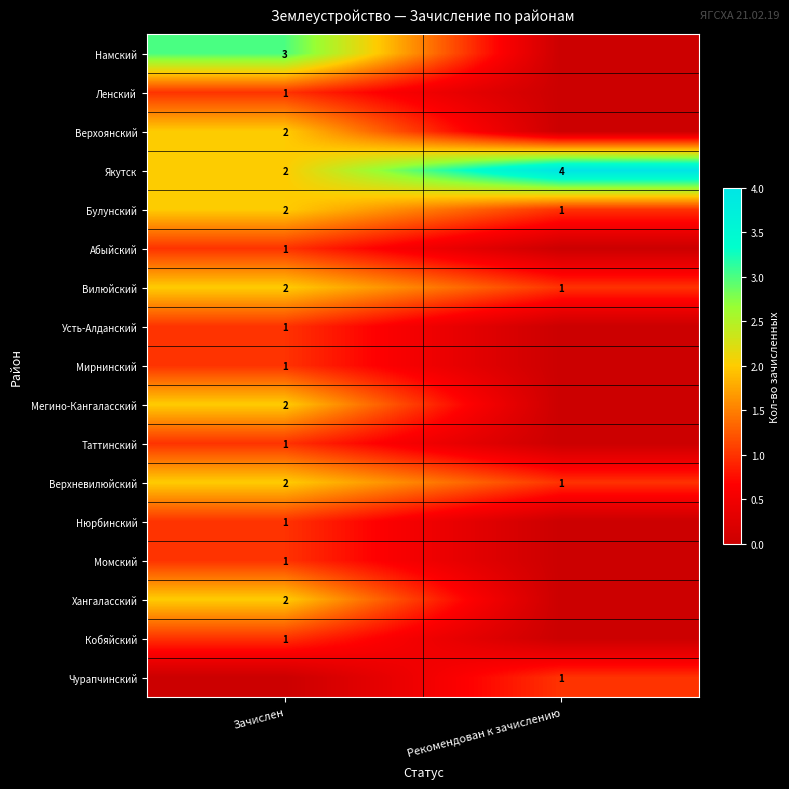

Which category has the highest value in the Якутск series?

Рекомендован к зачислению